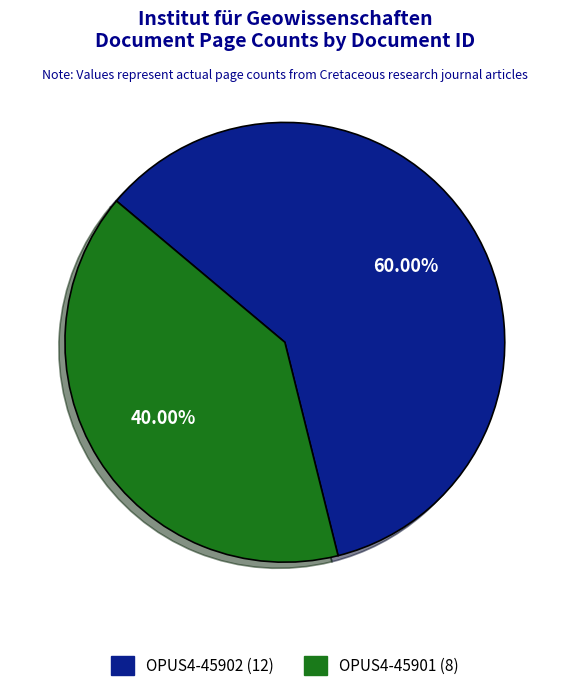

To the nearest percent, what portion does OPUS4-45901 represent?

40%